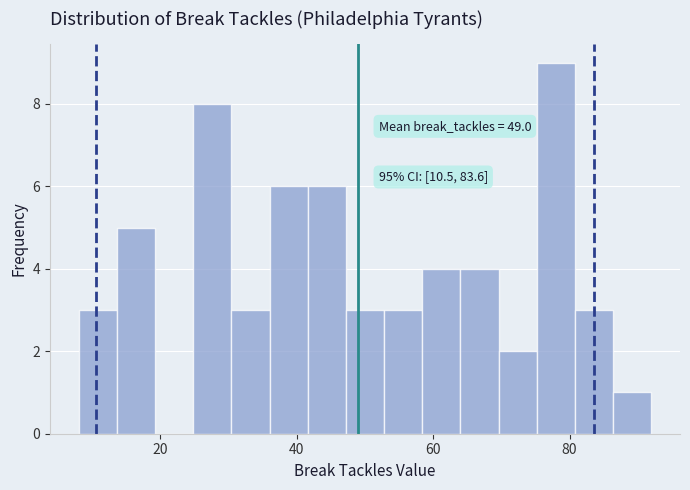

Read against the x-axis, roughly where is the centre of the tallest bar?

78